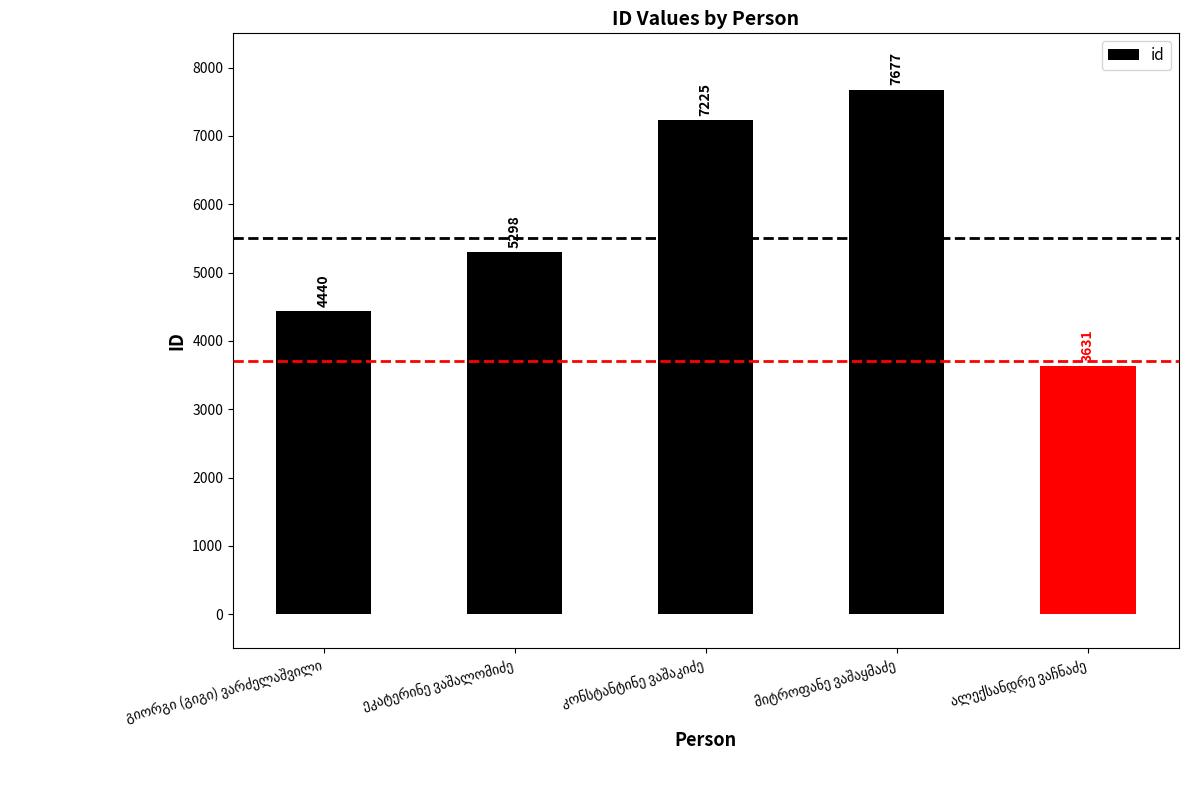

What is the value of the 3rd bar from the left?

7225